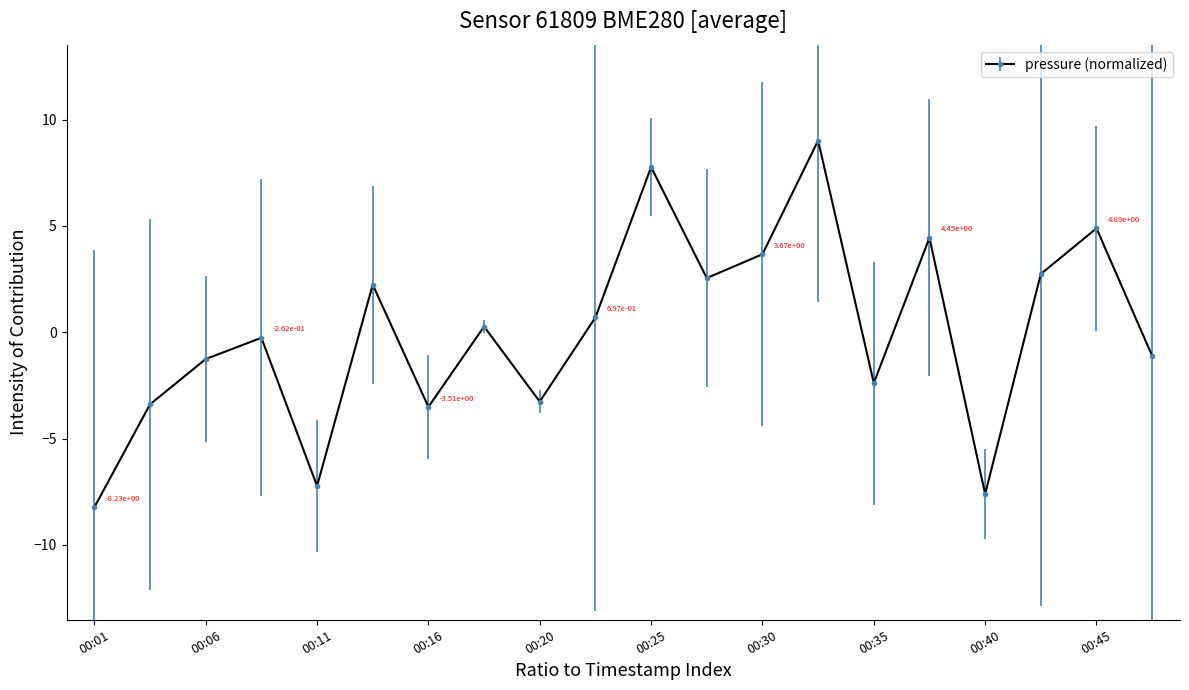

What is the value of the 10th point from the left?

0.7